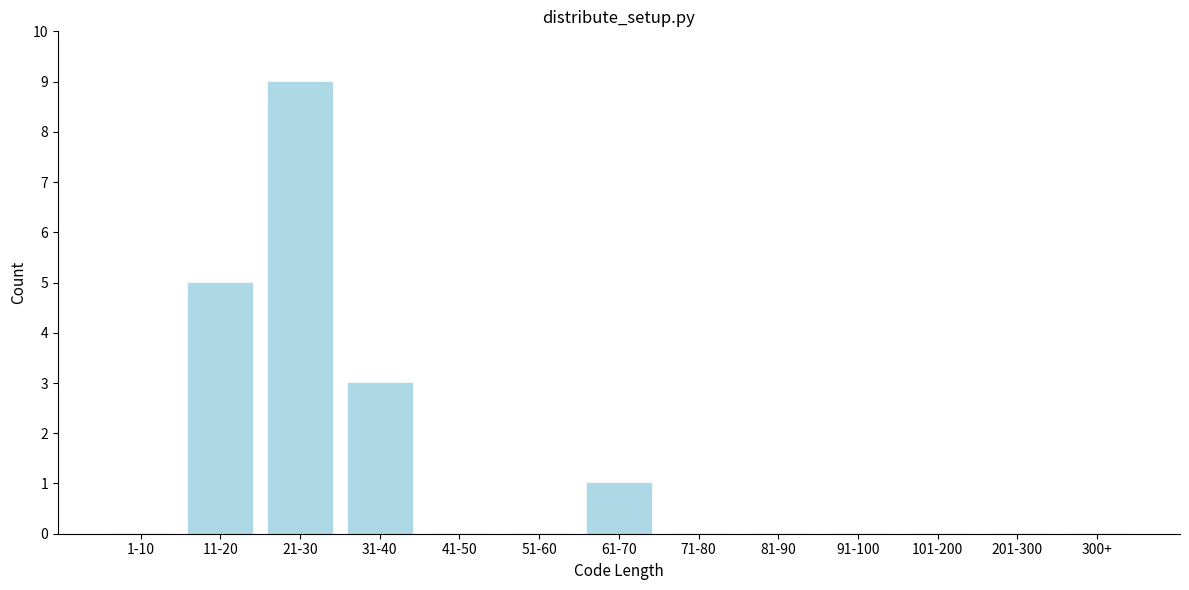

Reading right to left, list all the values displayed in this chart.

300+=0	201-300=0	101-200=0	91-100=0	81-90=0	71-80=0	61-70=1	51-60=0	41-50=0	31-40=3	21-30=9	11-20=5	1-10=0